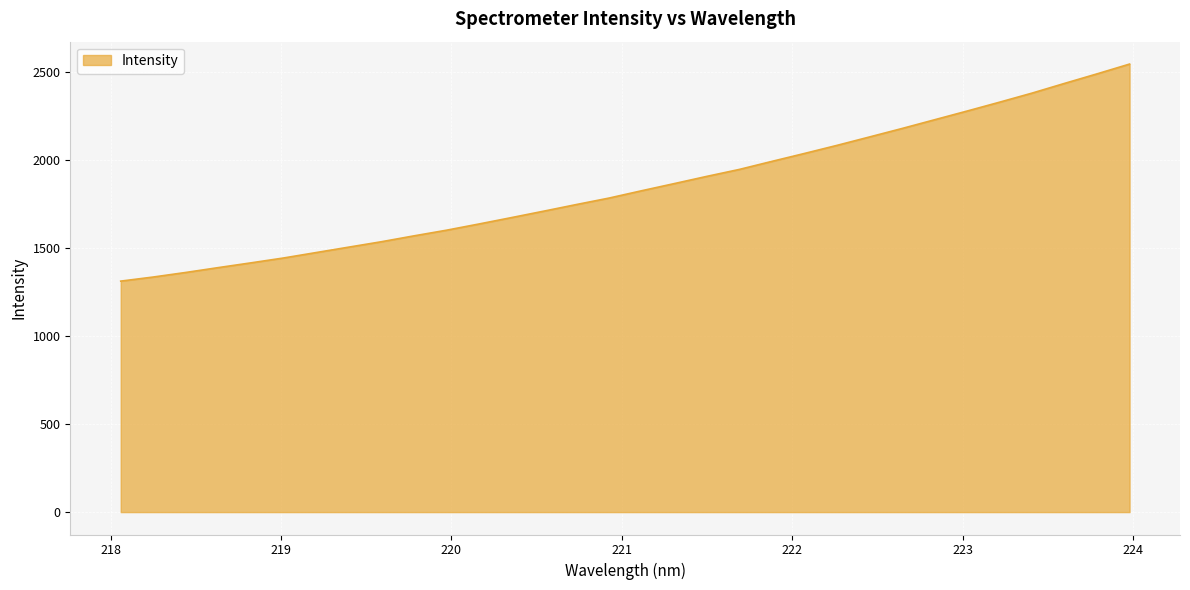

What is the smallest value displayed?

1310.9